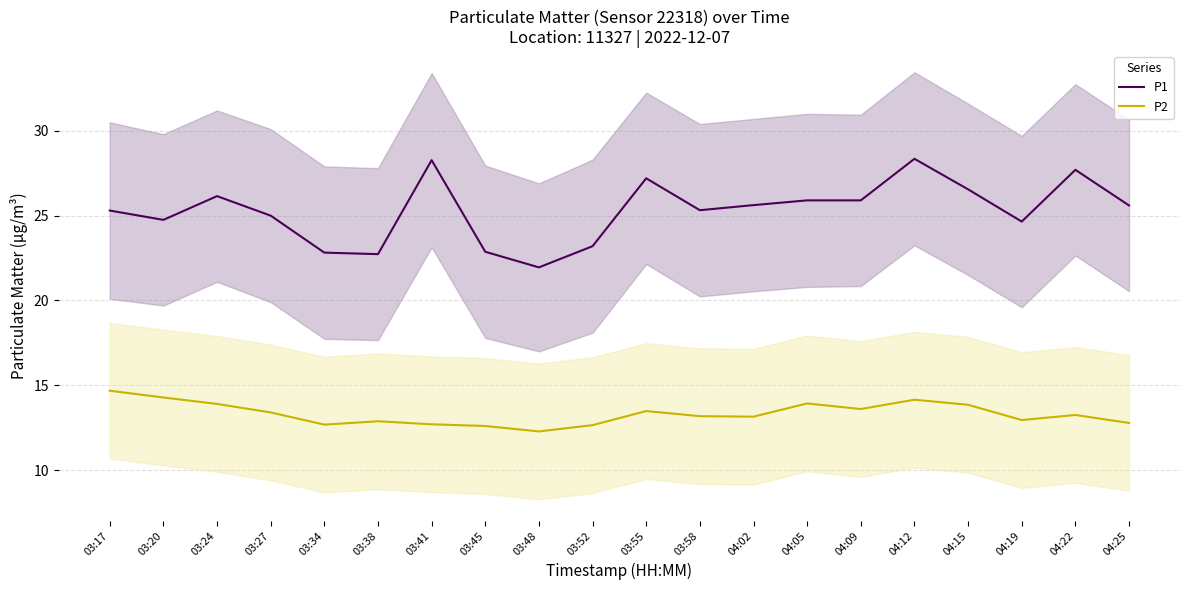

Reading left to right, extract all data points from this chart.

P1: 25.3	24.8	26.1	25.0	22.8	22.7	28.3	22.9	21.9	23.2	27.2	25.3	25.6	25.9	25.9	28.4	26.6	24.6	27.7	25.6
P2: 14.7	14.3	13.9	13.4	12.7	12.9	12.7	12.6	12.3	12.7	13.5	13.2	13.2	13.9	13.6	14.2	13.8	12.9	13.2	12.8